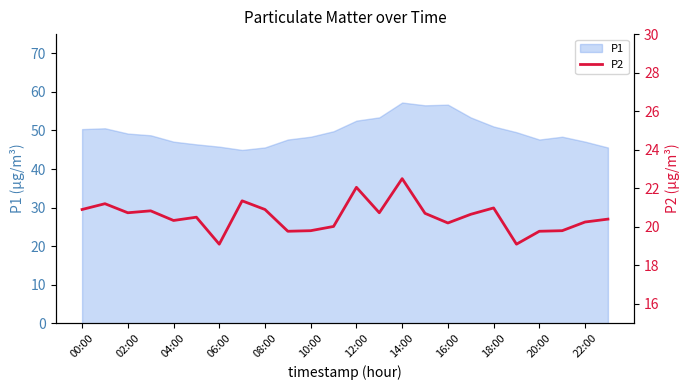

The chart shows a value of 20.2 at 16:00. True or false?

True